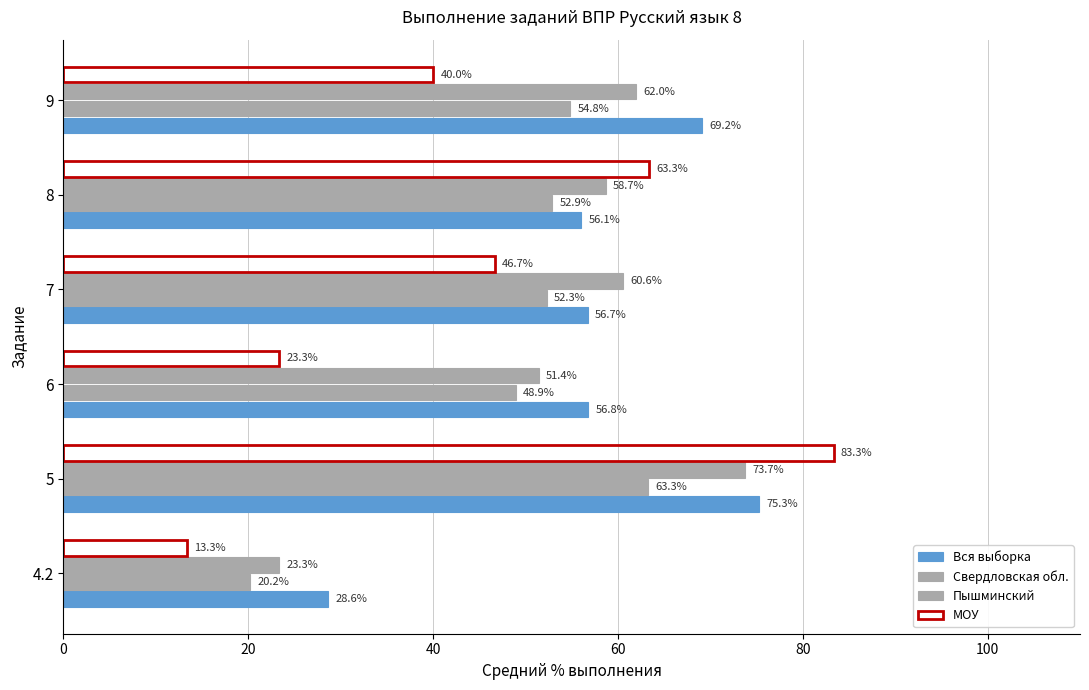

What is the average value of the Свердловская обл. series?

48.7